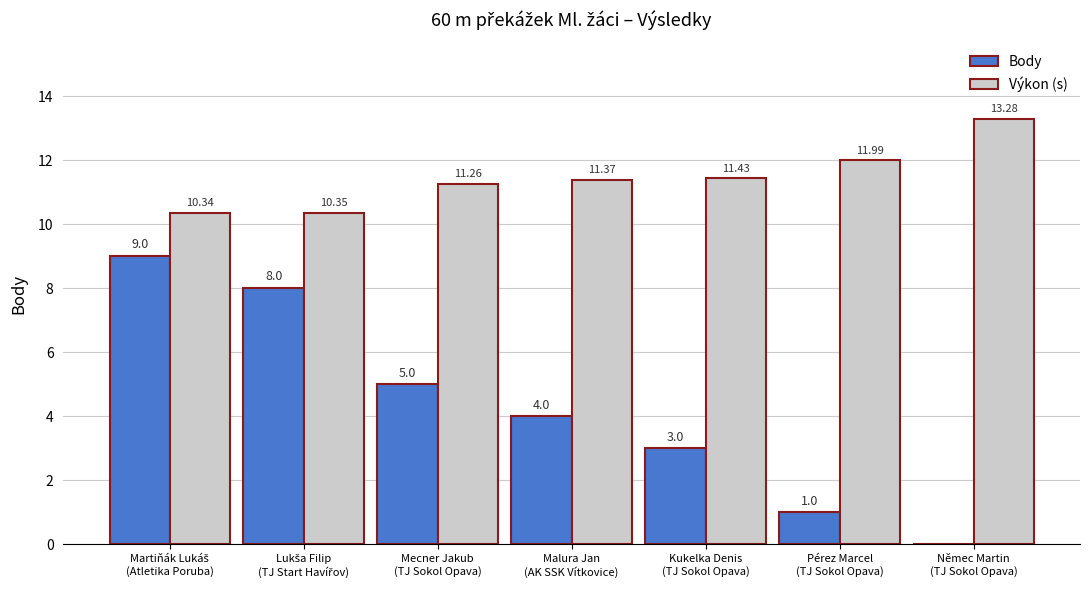

The value of Body at Němec Martin
(TJ Sokol Opava) is 6.2. True or false?

False